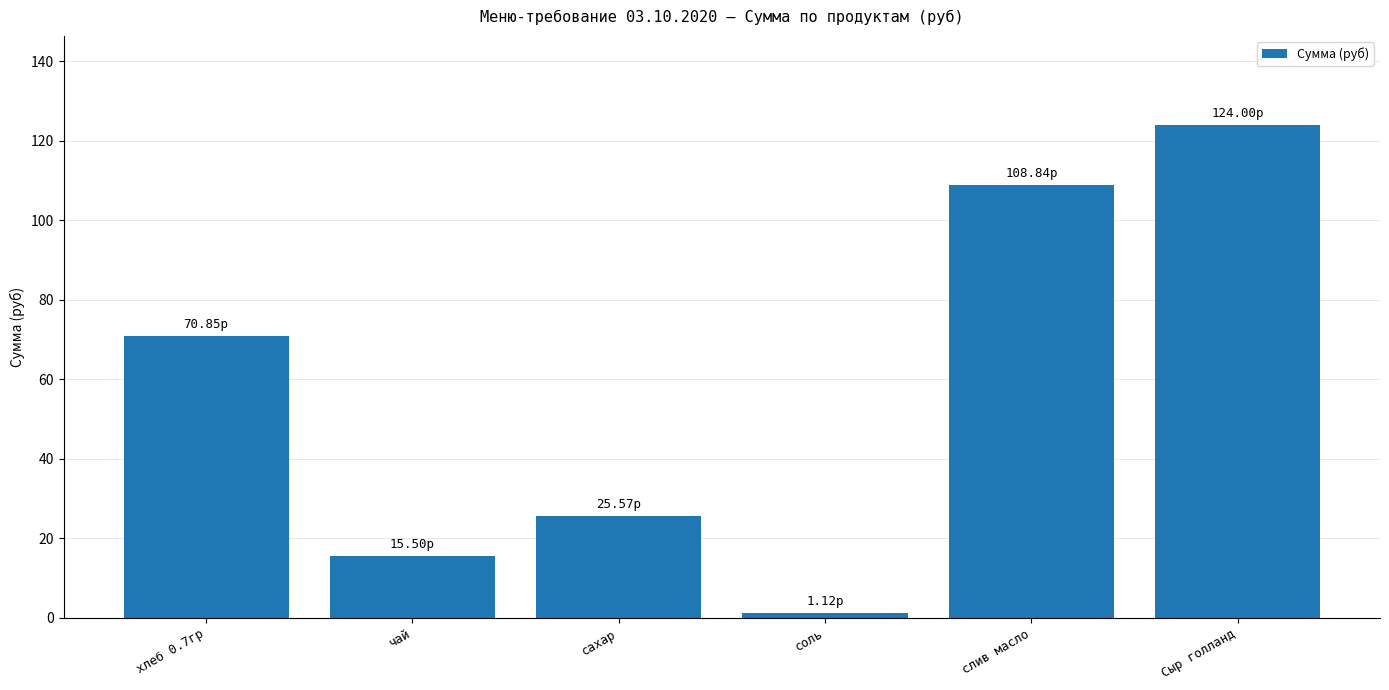

What position from the right is соль?

3